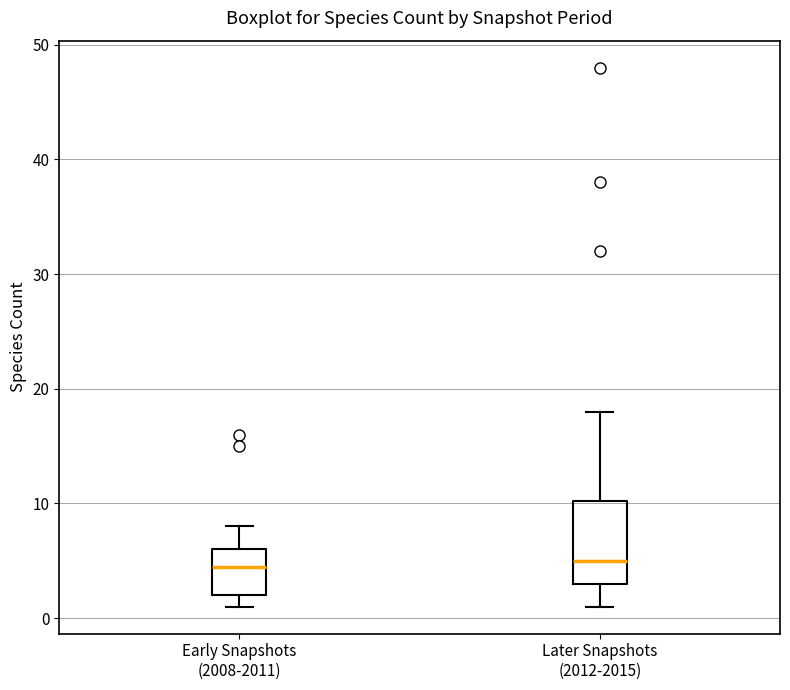

Reading left to right, transcribe this box plot: for each box, give where its median line is, the range the box spans, and where its two whiskers end, as read against the y-axis. The values are not printed on the chart, so give them approximately, as read against the axis.

Early Snapshots (2008-2011): median 5, box 2 to 6, whiskers 1 to 8
Later Snapshots (2012-2015): median 5, box 3 to 10, whiskers 1 to 18